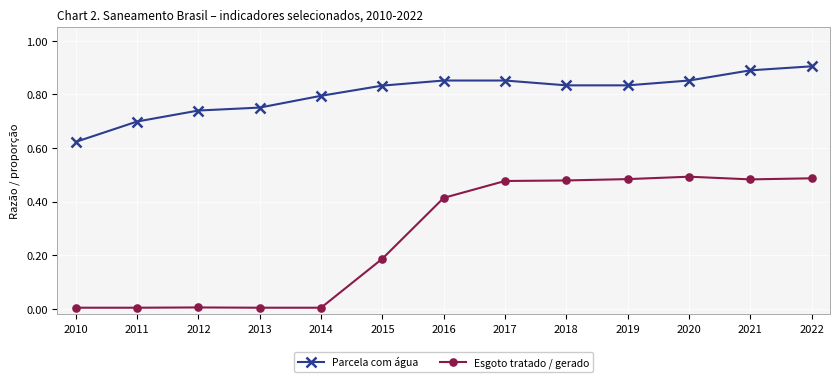

At 2012, list the series in order from largest to smallest.

Parcela com água, Esgoto tratado / gerado